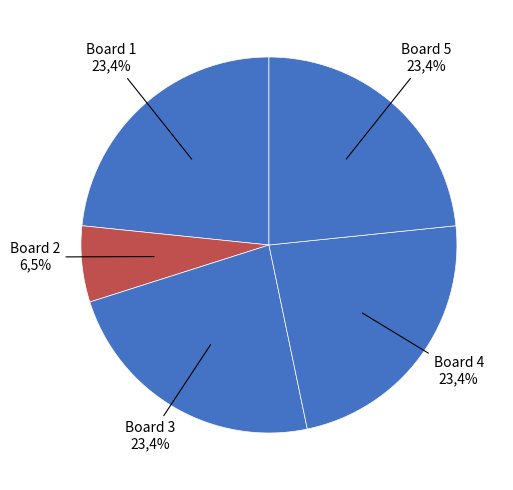

Is there any slice that represents more than half of the pie?

No